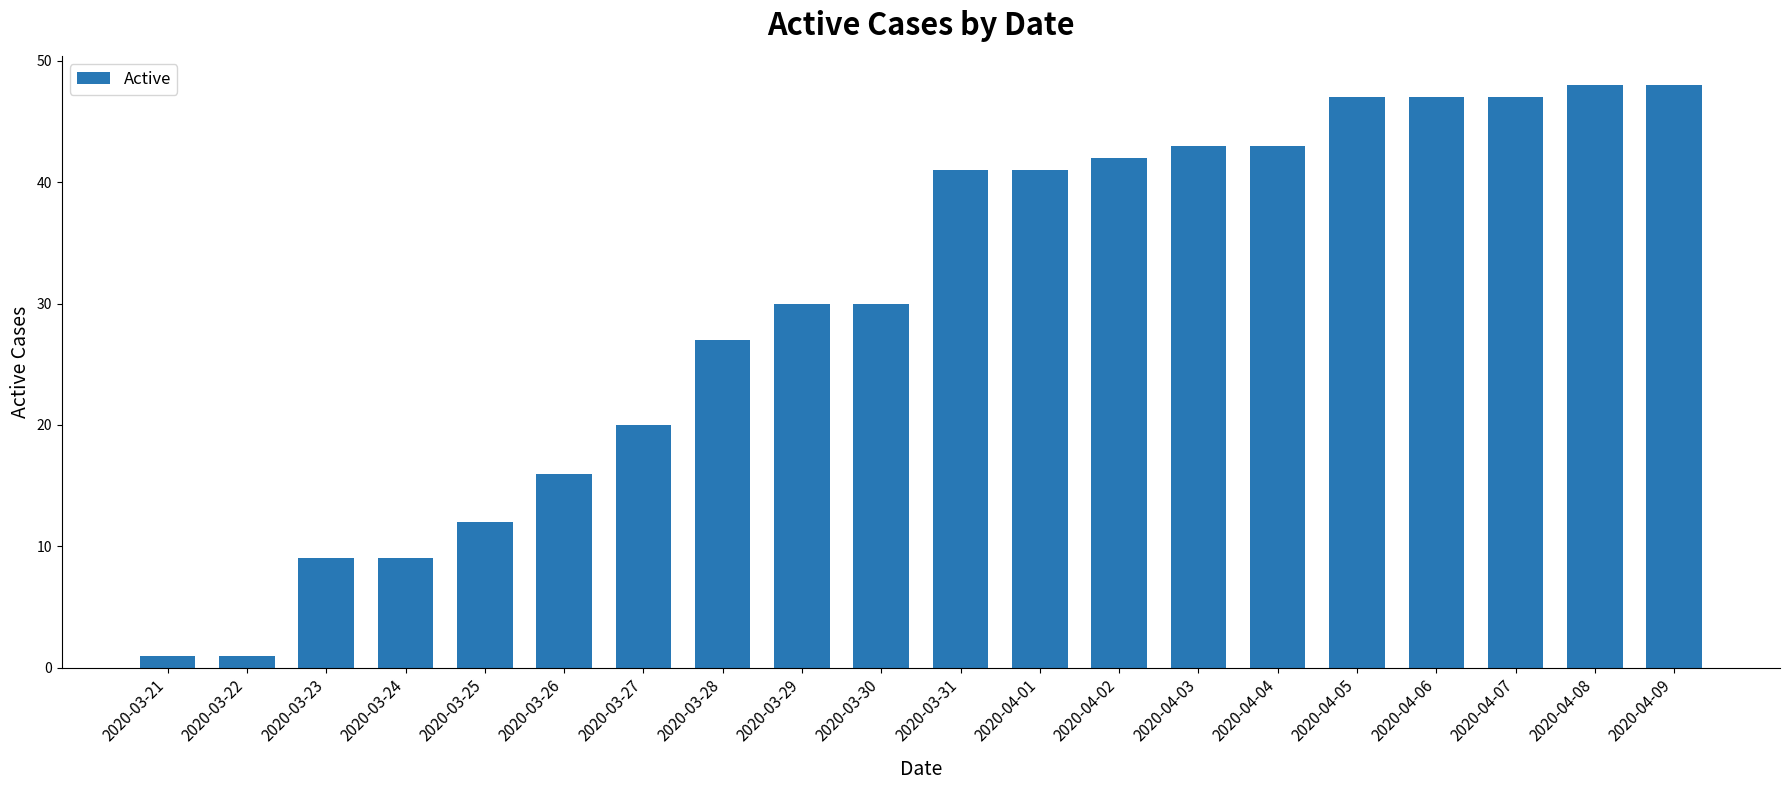

Does the chart contain any negative values?

No